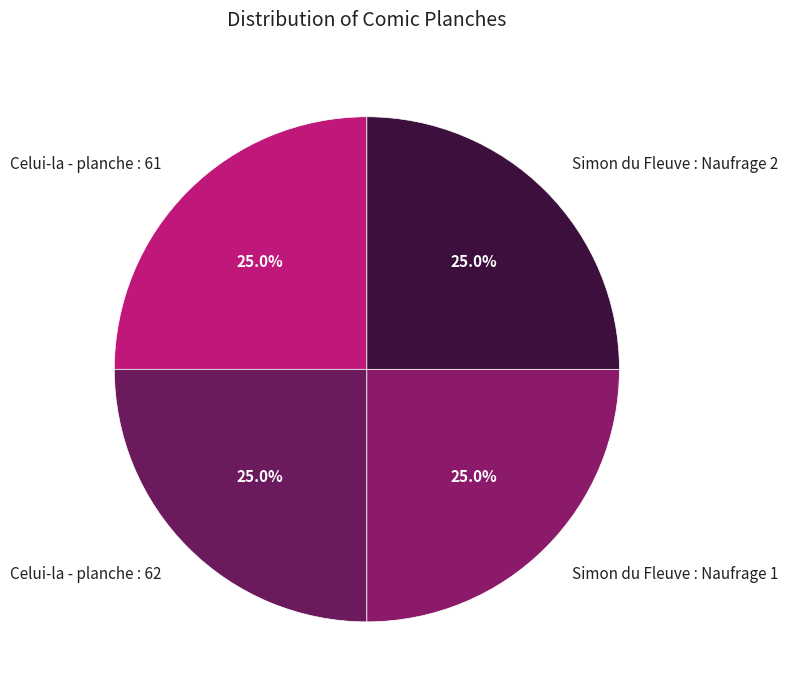

Is Celui-la - planche : 61 the majority of the pie?

No